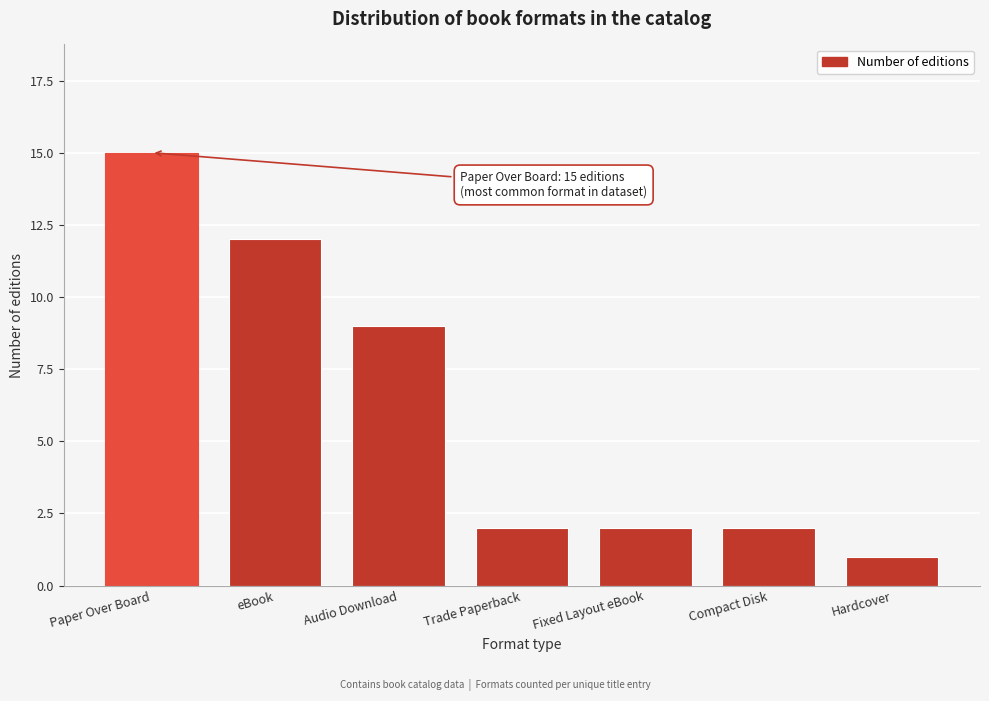

Reading left to right, what are all the values shown in this chart?

15	12	9	2	2	2	1